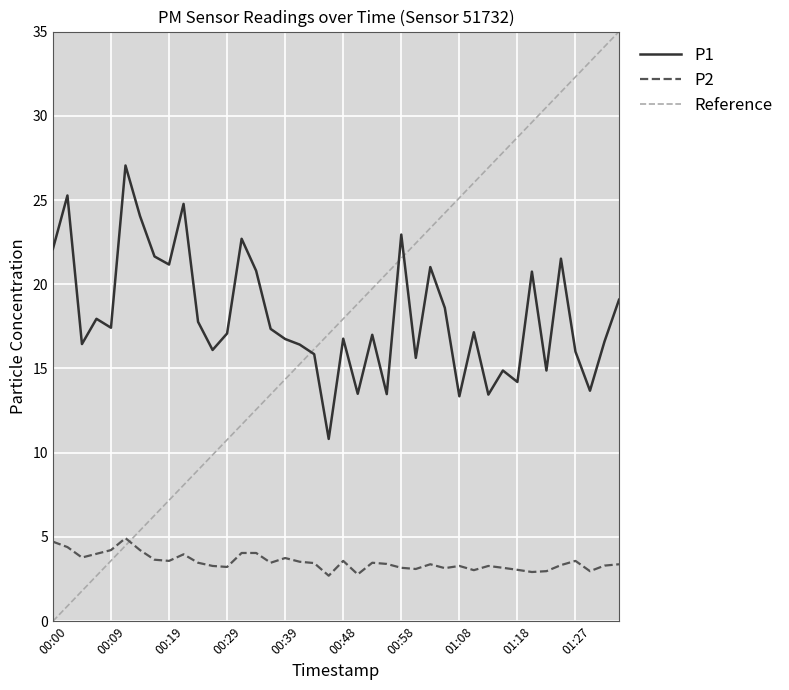

Rank the series by their maximum value, from highest to lowest.

Reference, P1, P2